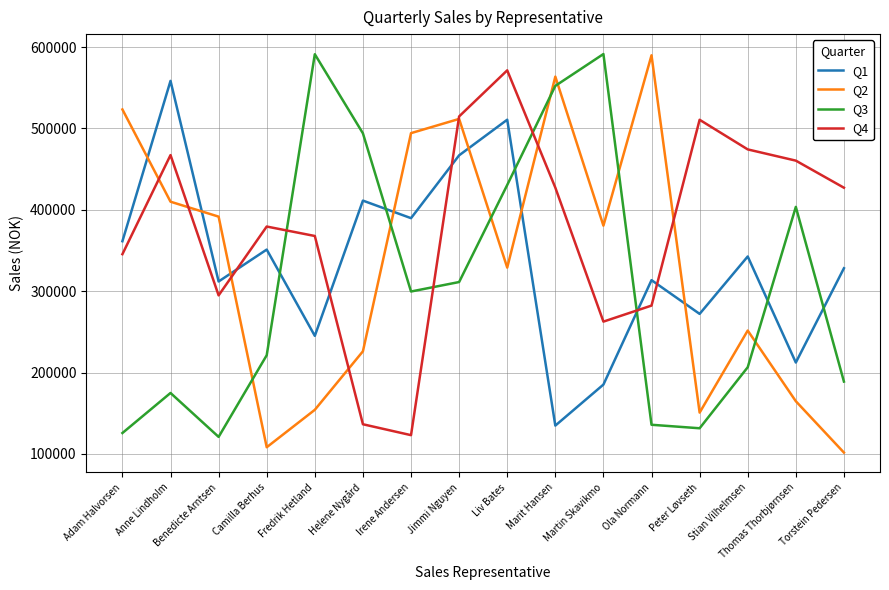

What is the total value across all series at Anne Lindholm?

1610489